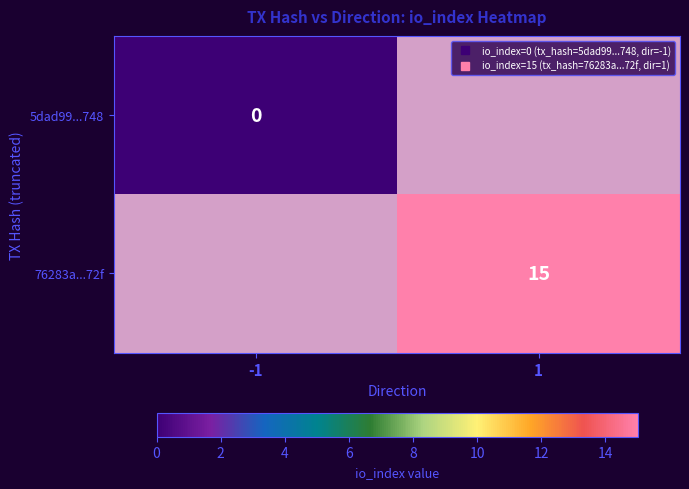

The 76283a...72f series shows 5.5 at 1. True or false?

False